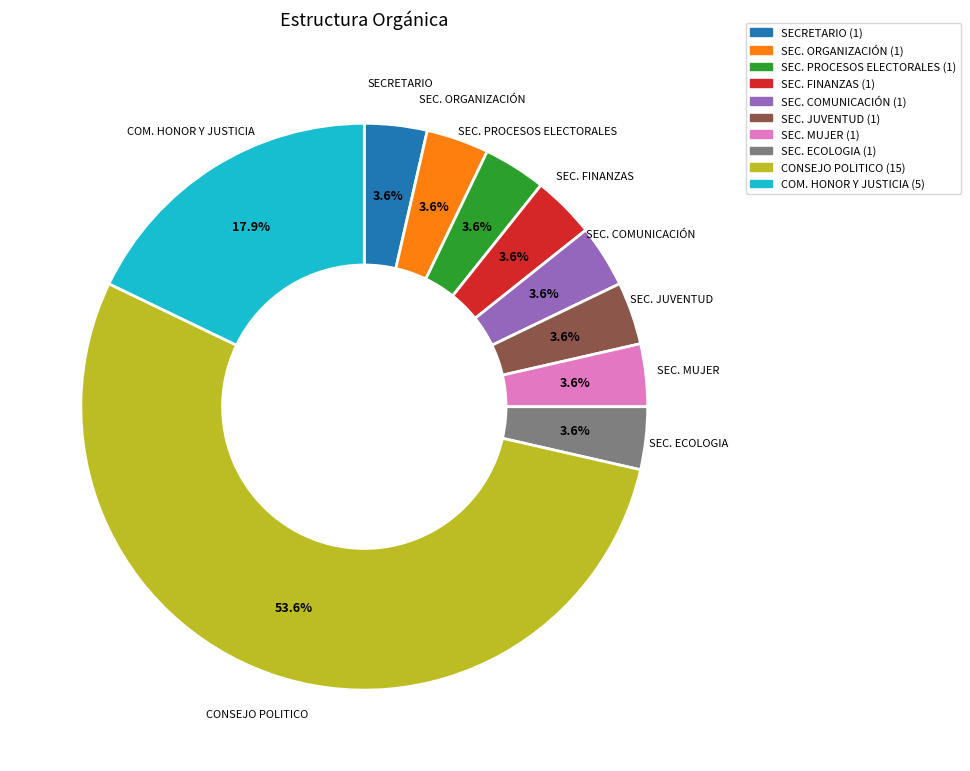

Approximately how many times larger is the value at SEC. PROCESOS ELECTORALES compared to SEC. ECOLOGIA?

1.0